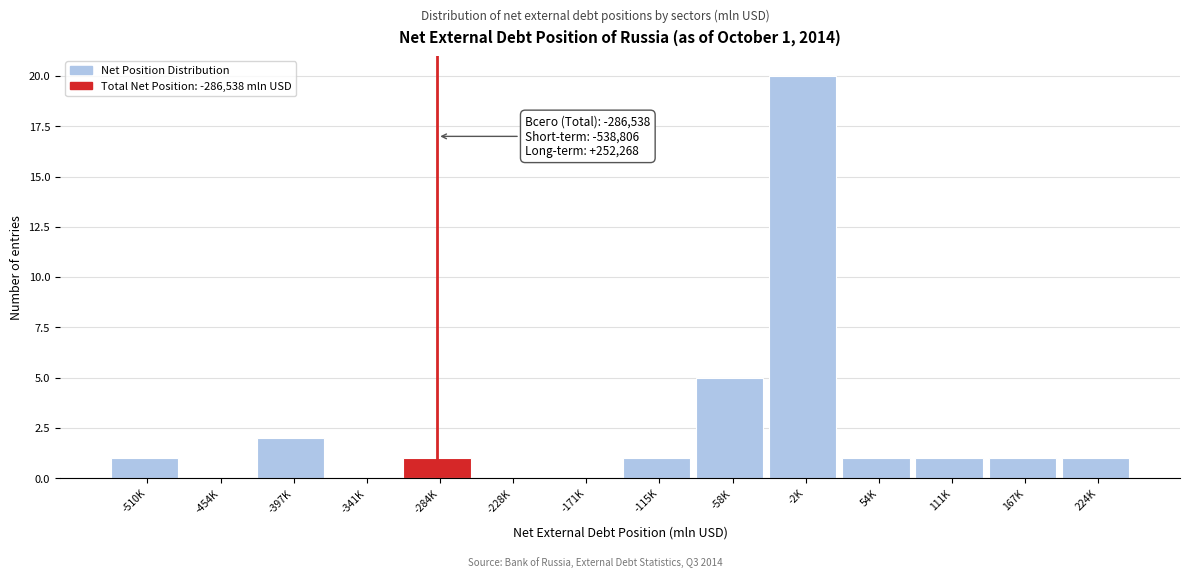

Reading left to right, list all the values displayed in this chart.

-510K=1	-454K=0	-397K=2	-341K=0	-284K=1	-228K=0	-171K=0	-115K=1	-58K=5	-2K=20	54K=1	111K=1	167K=1	224K=1